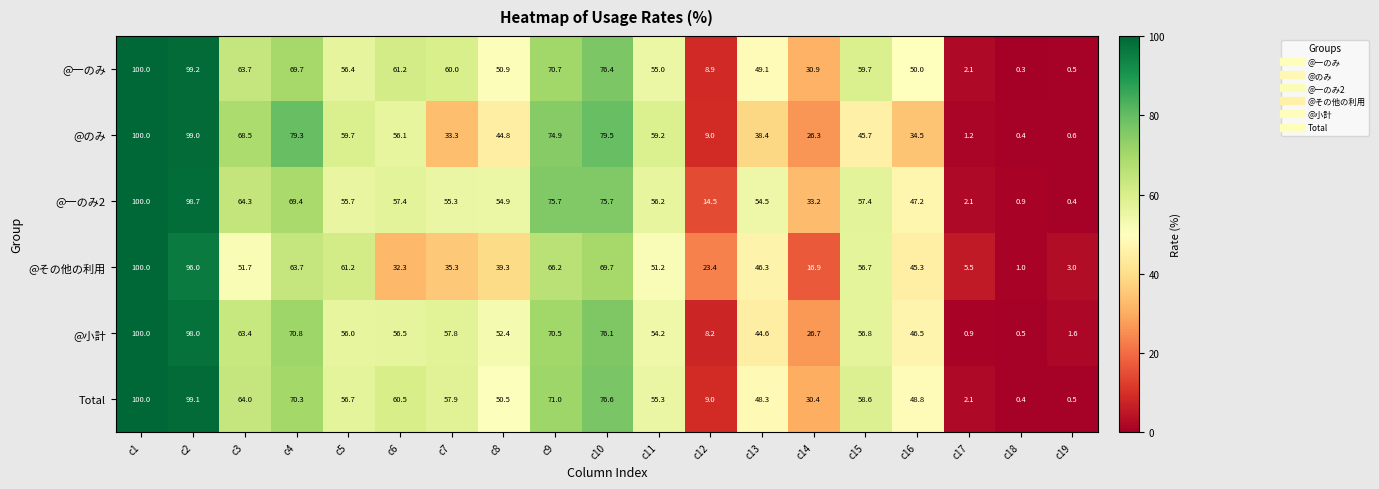

Between c7 and c19, which series saw the biggest shift?

@一のみ